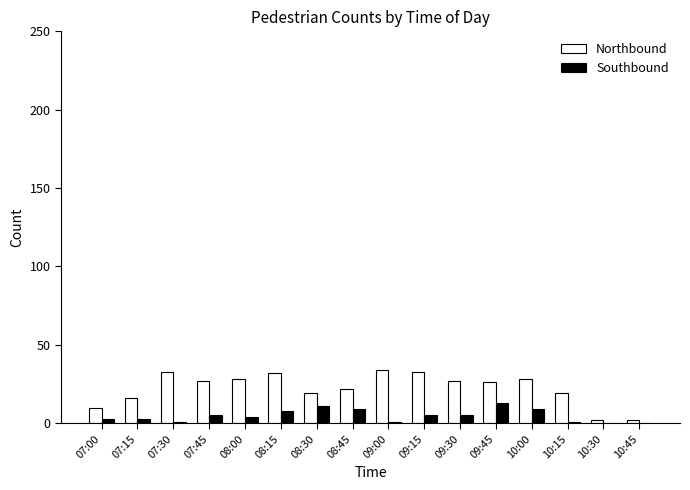

What is the maximum value for Northbound?

34